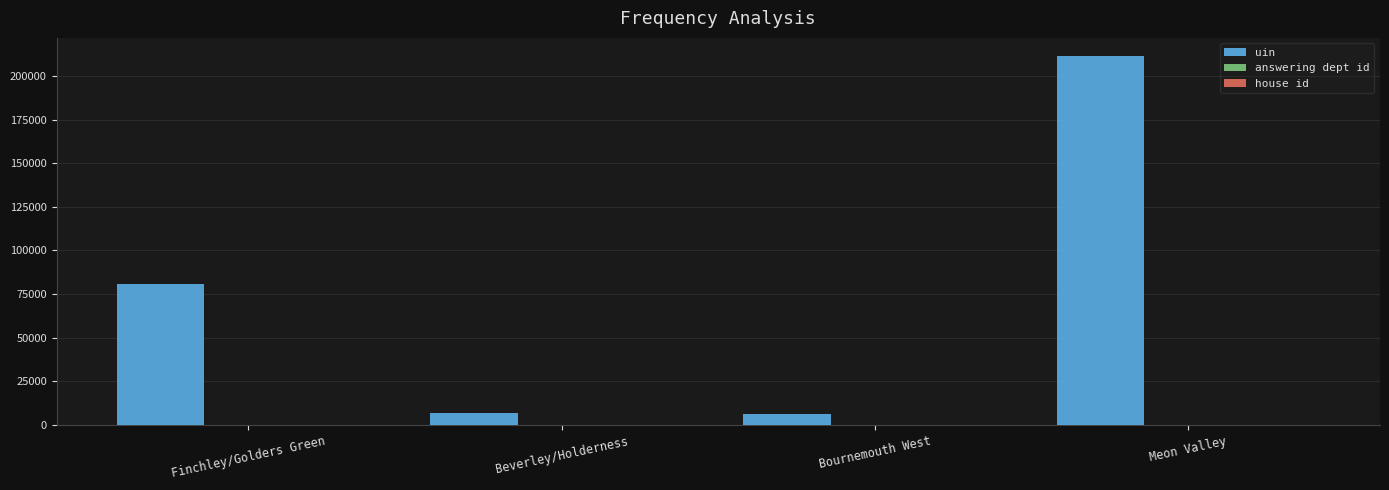

Is it true that uin equals 6073.0 at Bournemouth West?

True